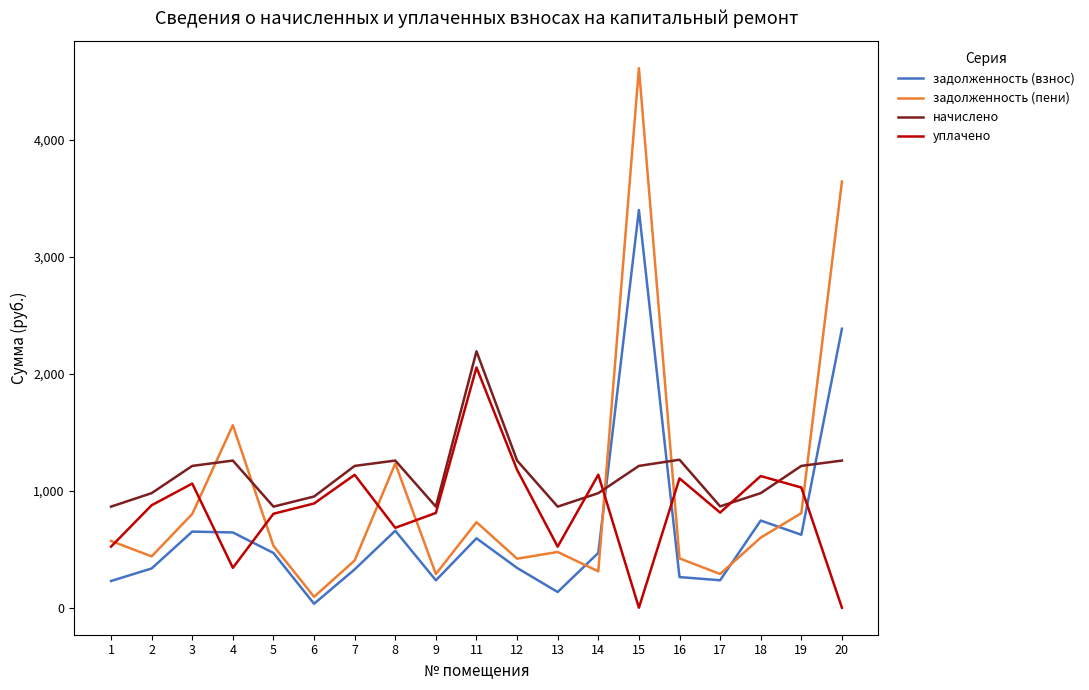

Is the value of задолженность (пени) at 12 greater than the value of уплачено at 12?

No